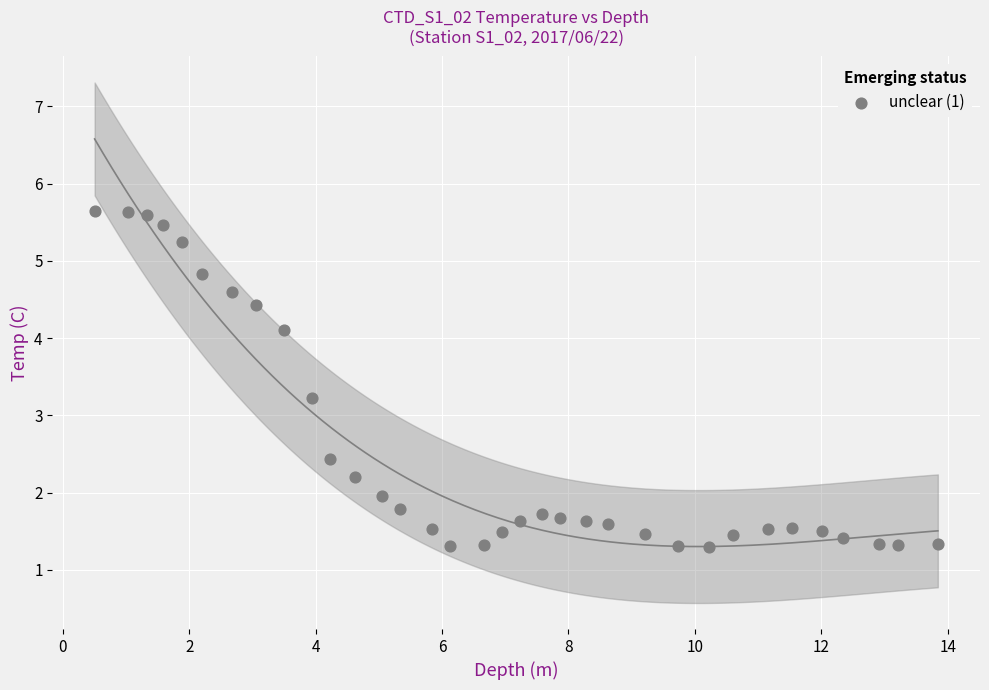

What Y value in the scatter plot is closest to 3?

3.2